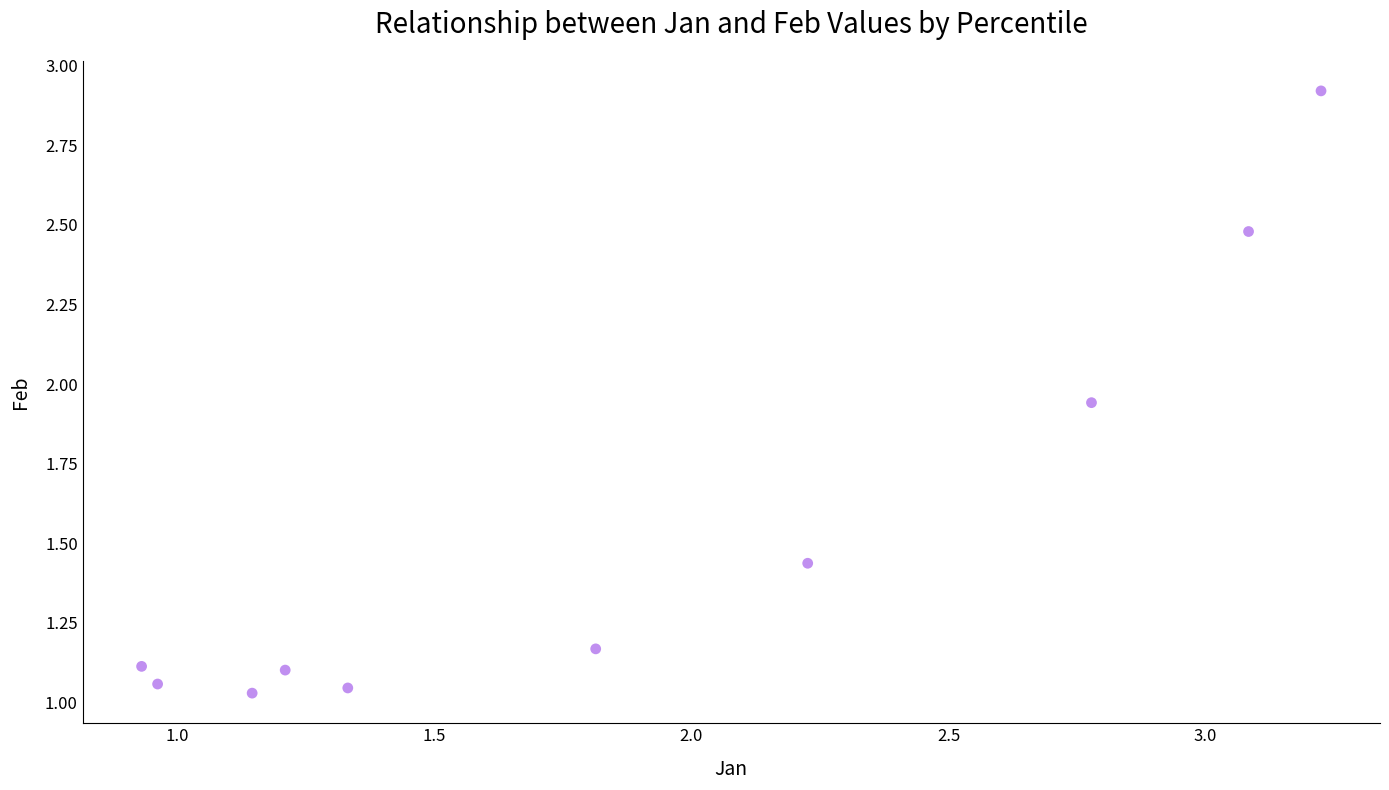

What is the range of X values (max minus min)?

2.3